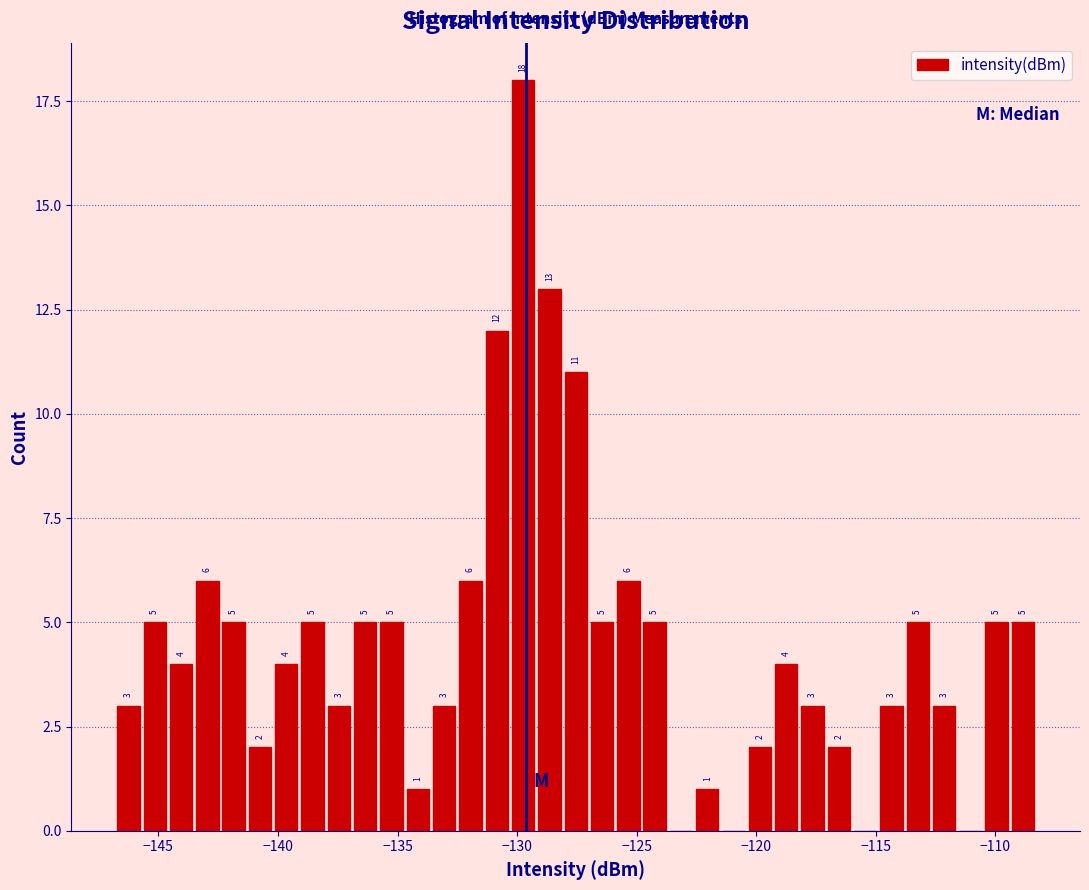

Read against the x-axis, roughly where is the centre of the tallest bar?

-129.5